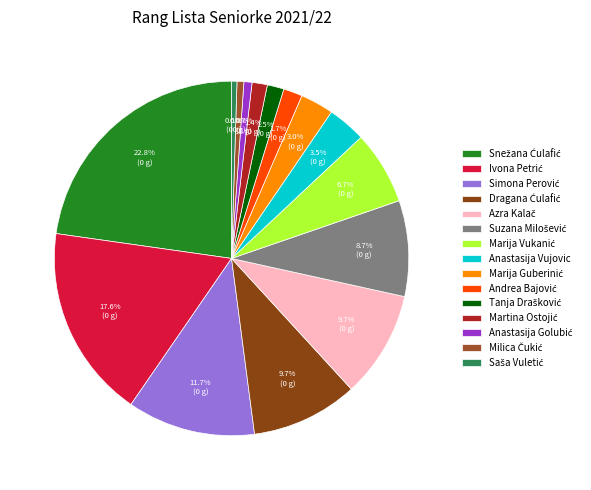

To the nearest percent, what is the difference between the largest and smallest slice percentages?

22%